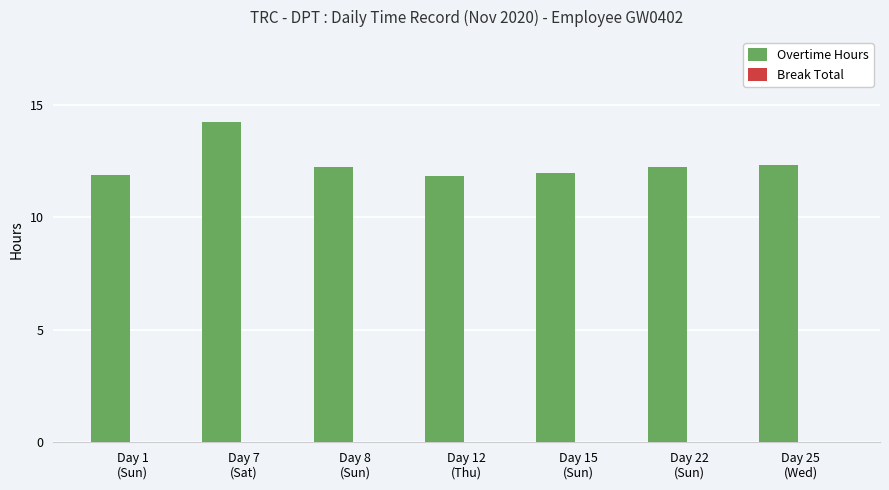

What is the sum of all values?

86.7